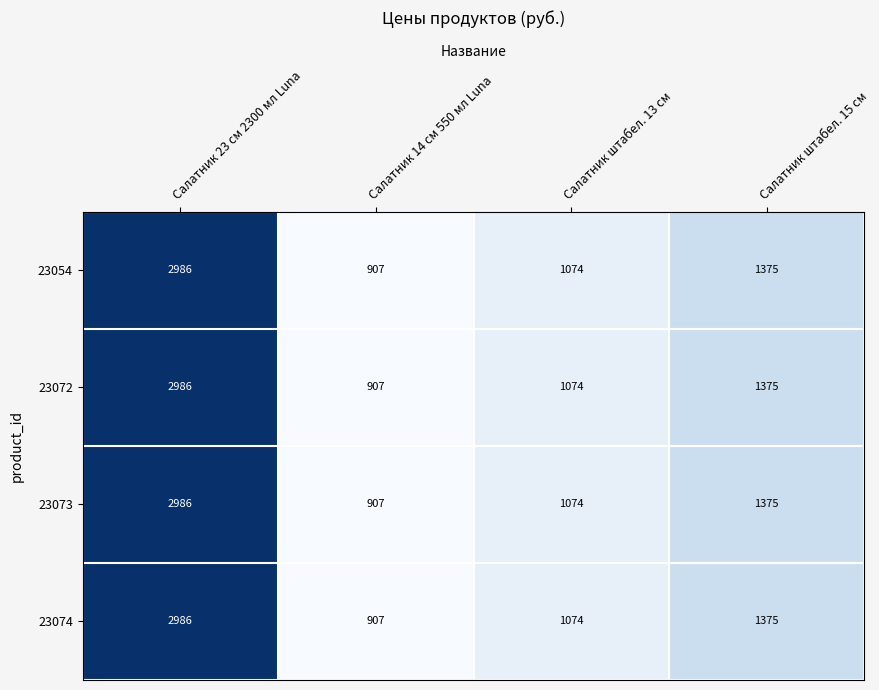

Reading right to left, extract all data points from this chart.

23054: Салатник штабел. 15 см=1375	Салатник штабел. 13 см=1074	Салатник 14 см 550 мл Luna=907	Салатник 23 см 2300 мл Luna=2986
23072: Салатник штабел. 15 см=1375	Салатник штабел. 13 см=1074	Салатник 14 см 550 мл Luna=907	Салатник 23 см 2300 мл Luna=2986
23073: Салатник штабел. 15 см=1375	Салатник штабел. 13 см=1074	Салатник 14 см 550 мл Luna=907	Салатник 23 см 2300 мл Luna=2986
23074: Салатник штабел. 15 см=1375	Салатник штабел. 13 см=1074	Салатник 14 см 550 мл Luna=907	Салатник 23 см 2300 мл Luna=2986